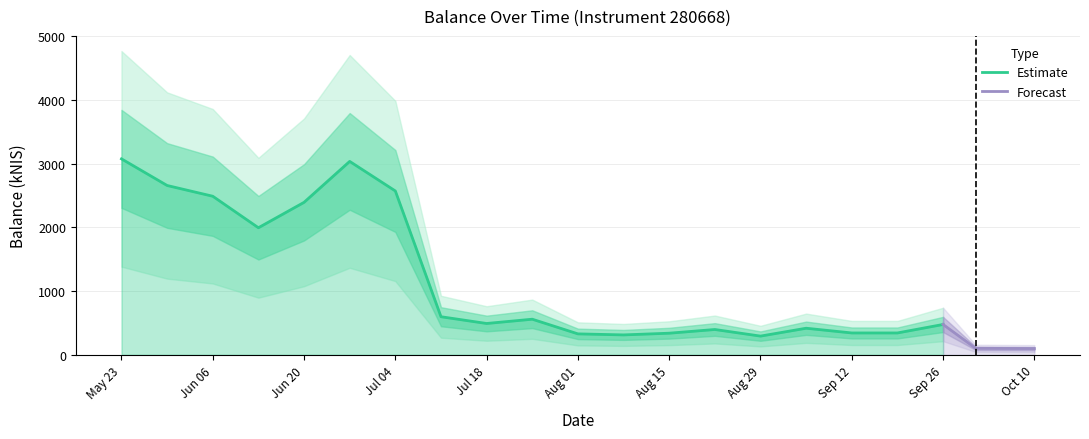

Count the number of categories in the chart.

21